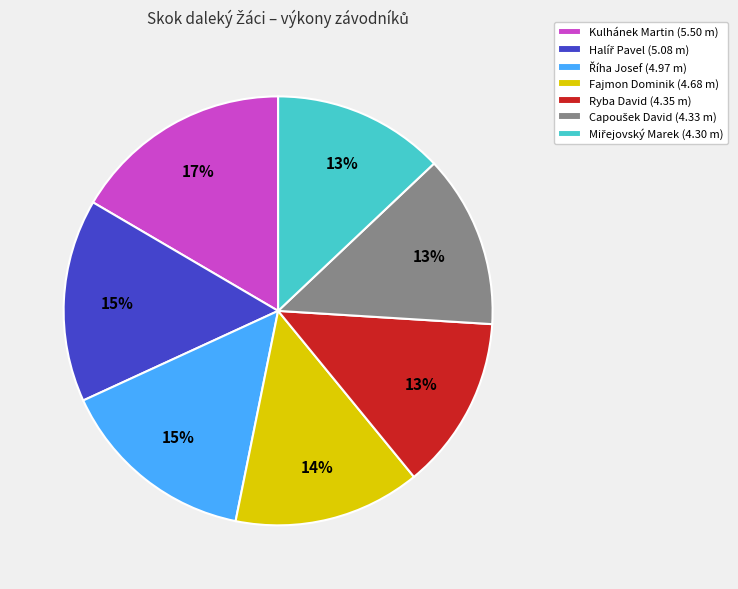

Is there any slice that represents more than half of the pie?

No